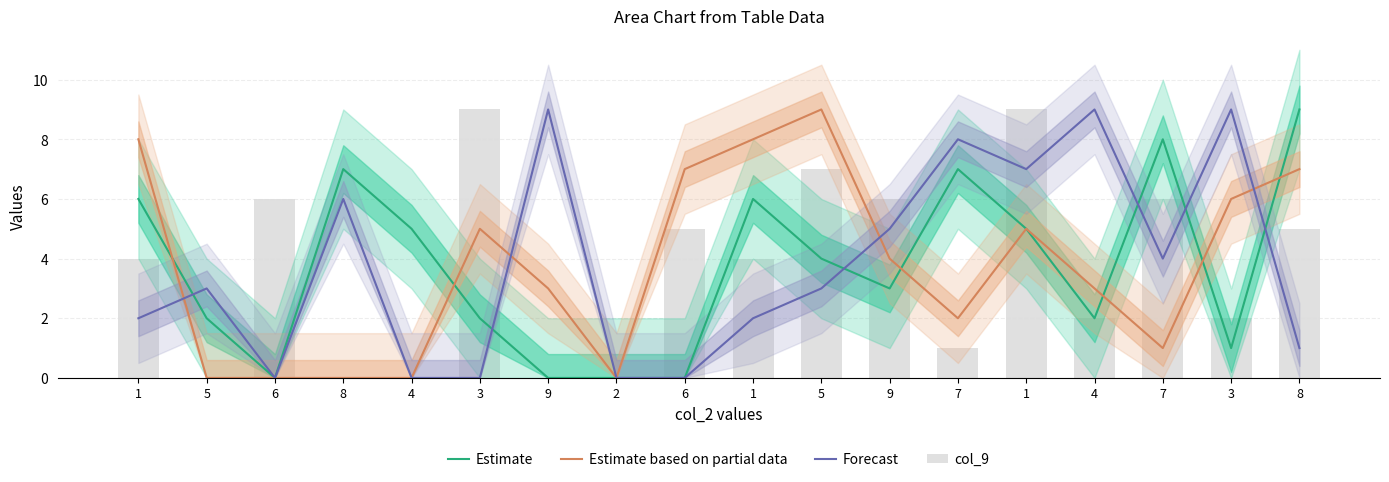

How many values in col_9 are above zero?

13